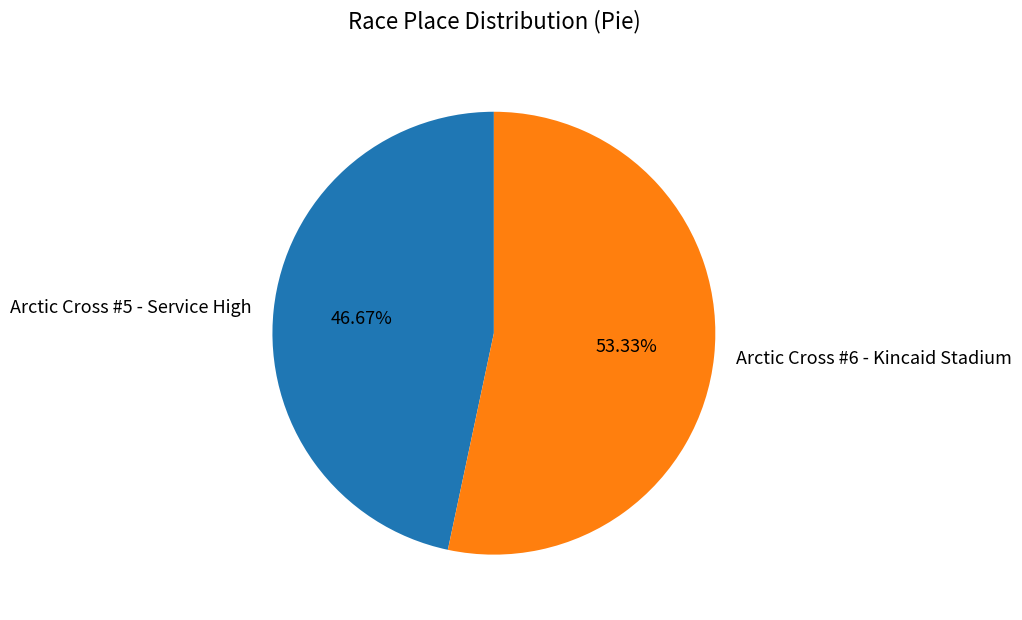

What percentage is the Arctic Cross #5 - Service High slice, to the nearest percent?

47%